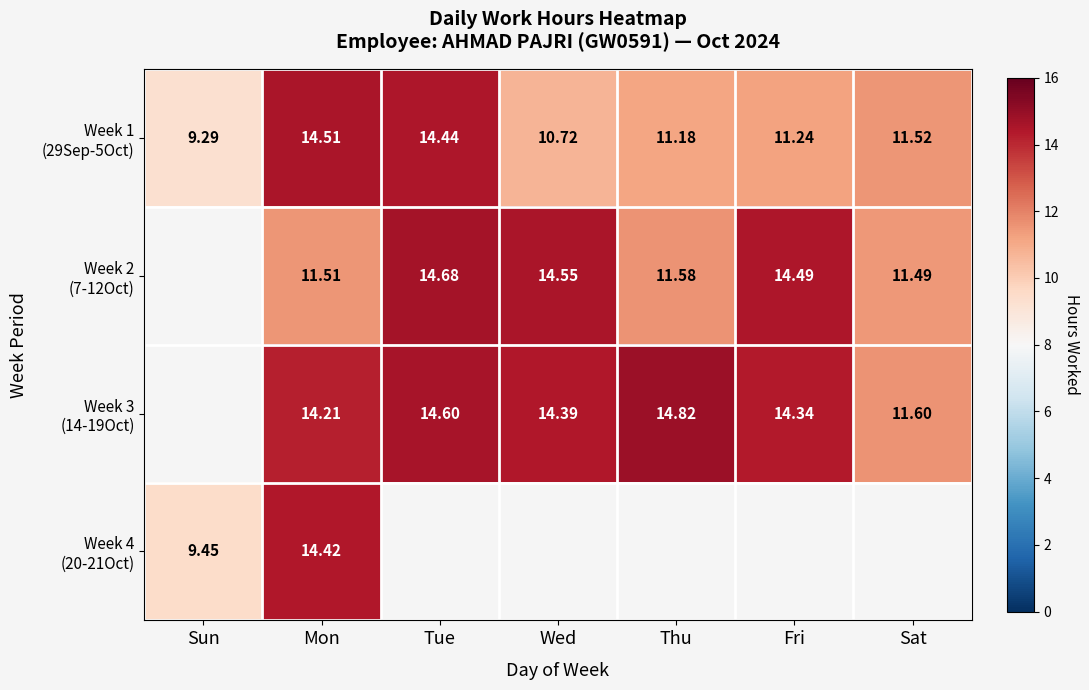

What is the maximum value shown in the chart?

14.8